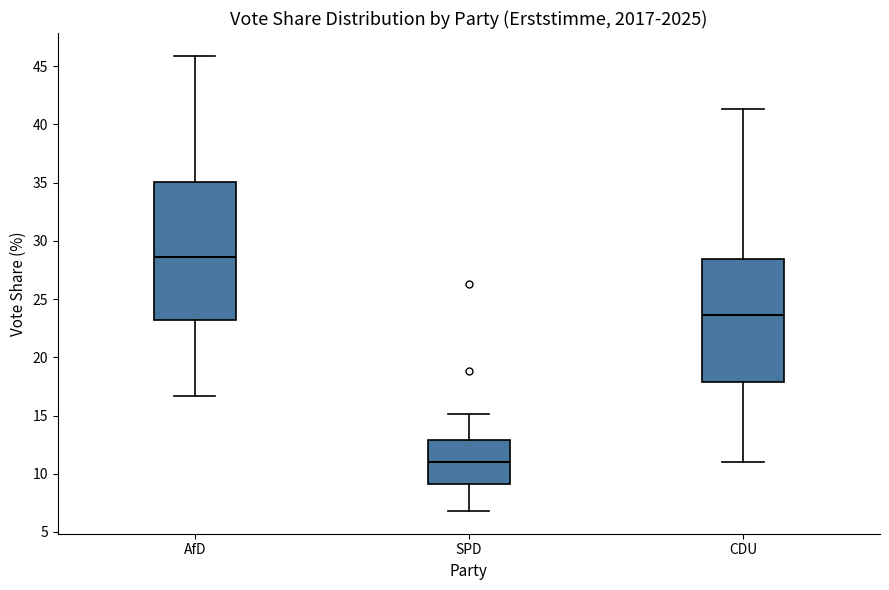

Which box has the lowest median line?

SPD